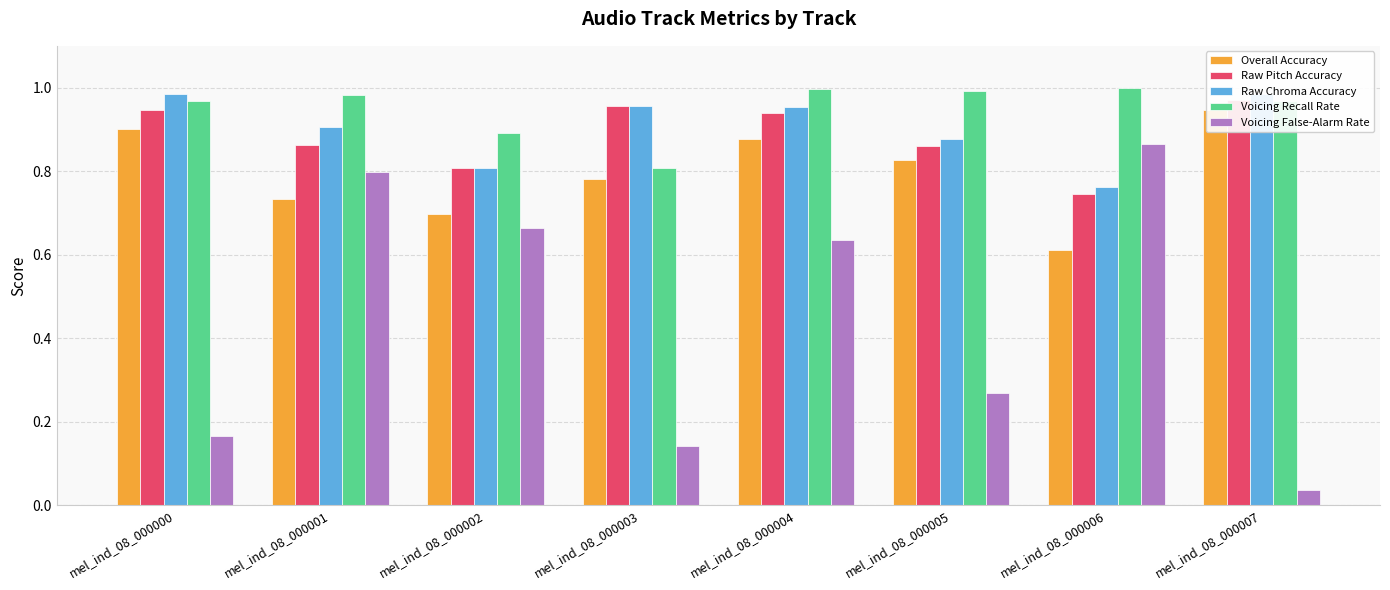

Reading left to right, extract all data points from this chart.

Overall Accuracy: mel_ind_08_000000=0.9	mel_ind_08_000001=0.7	mel_ind_08_000002=0.7	mel_ind_08_000003=0.8	mel_ind_08_000004=0.9	mel_ind_08_000005=0.8	mel_ind_08_000006=0.6	mel_ind_08_000007=0.9
Raw Pitch Accuracy: mel_ind_08_000000=0.9	mel_ind_08_000001=0.9	mel_ind_08_000002=0.8	mel_ind_08_000003=1.0	mel_ind_08_000004=0.9	mel_ind_08_000005=0.9	mel_ind_08_000006=0.7	mel_ind_08_000007=1.0
Raw Chroma Accuracy: mel_ind_08_000000=1.0	mel_ind_08_000001=0.9	mel_ind_08_000002=0.8	mel_ind_08_000003=1.0	mel_ind_08_000004=1.0	mel_ind_08_000005=0.9	mel_ind_08_000006=0.8	mel_ind_08_000007=1.0
Voicing Recall Rate: mel_ind_08_000000=1.0	mel_ind_08_000001=1.0	mel_ind_08_000002=0.9	mel_ind_08_000003=0.8	mel_ind_08_000004=1.0	mel_ind_08_000005=1.0	mel_ind_08_000006=1.0	mel_ind_08_000007=1.0
Voicing False-Alarm Rate: mel_ind_08_000000=0.2	mel_ind_08_000001=0.8	mel_ind_08_000002=0.7	mel_ind_08_000003=0.1	mel_ind_08_000004=0.6	mel_ind_08_000005=0.3	mel_ind_08_000006=0.9	mel_ind_08_000007=0.0